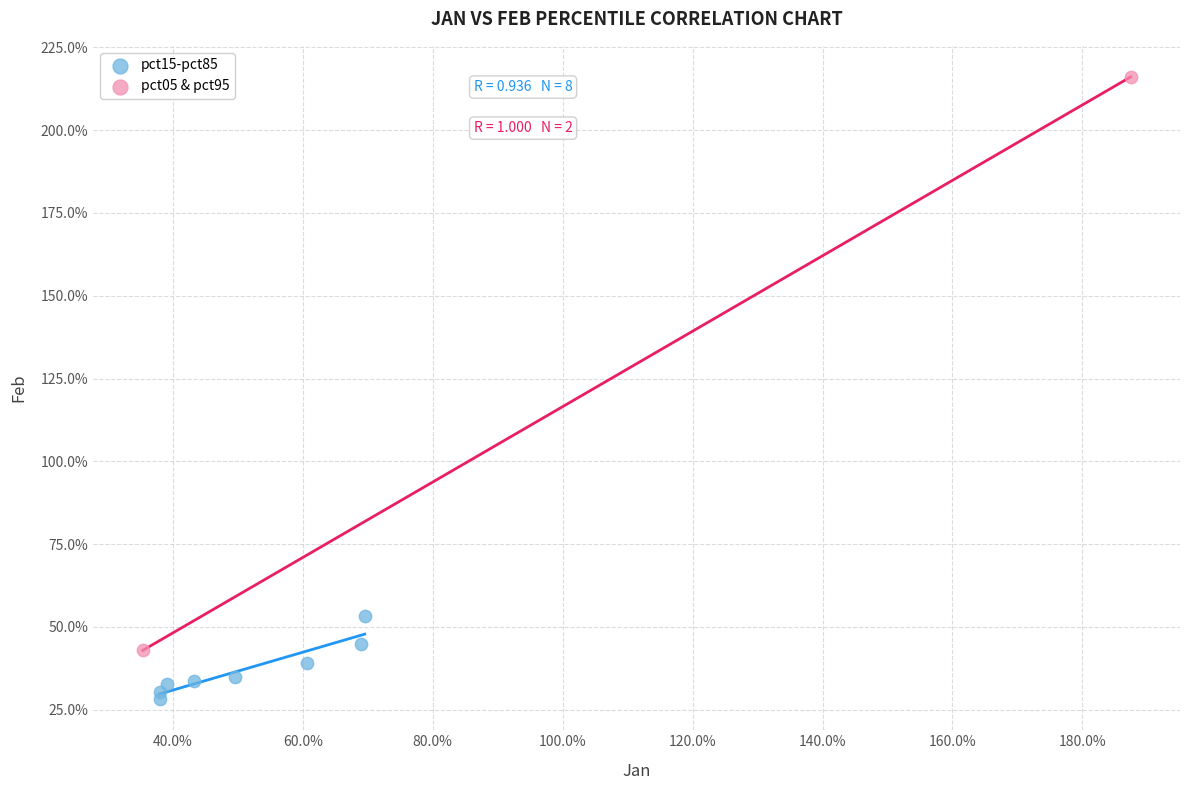

What are all the series names shown in the legend?

pct15-pct85, pct05 & pct95